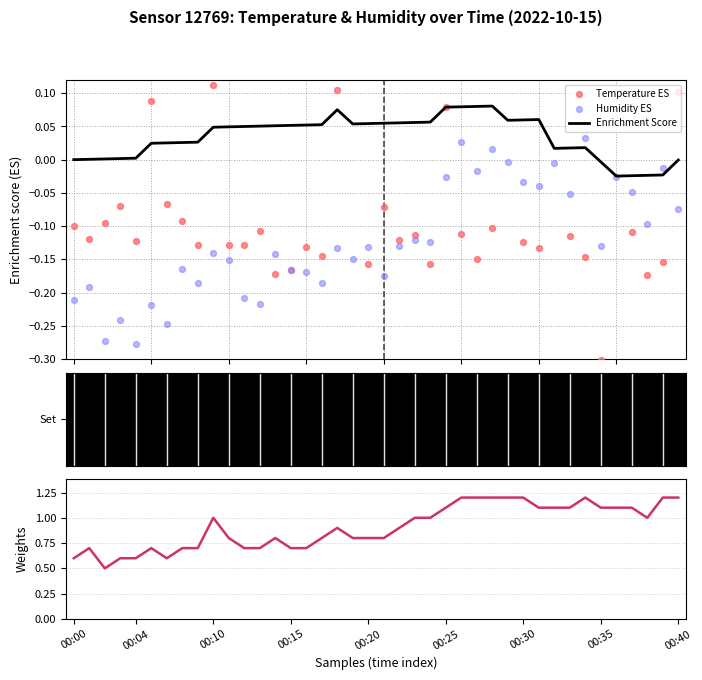

Which series reaches the minimum Y coordinate?

Temperature ES